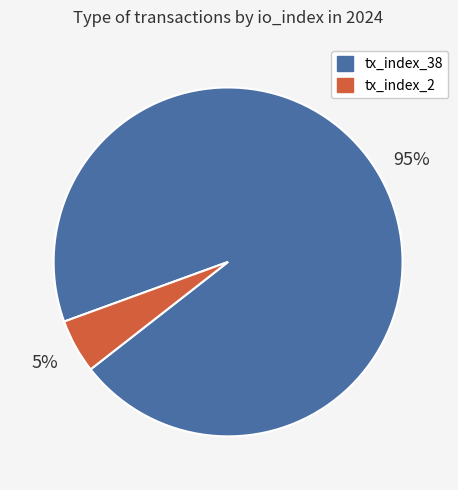

Do tx_index_2 and tx_index_38 together represent more than half of the pie?

Yes